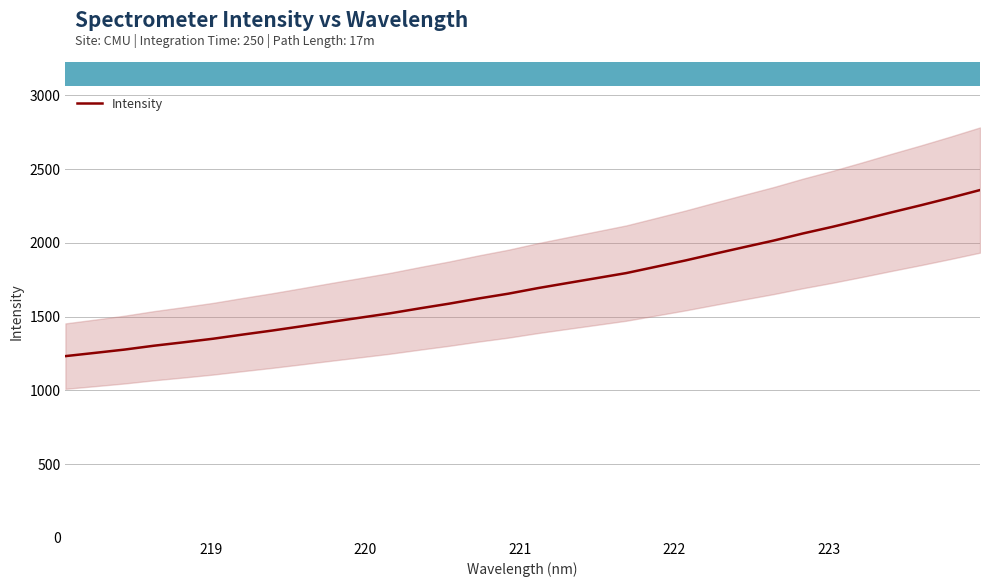

What is the greatest value displayed?

2357.4